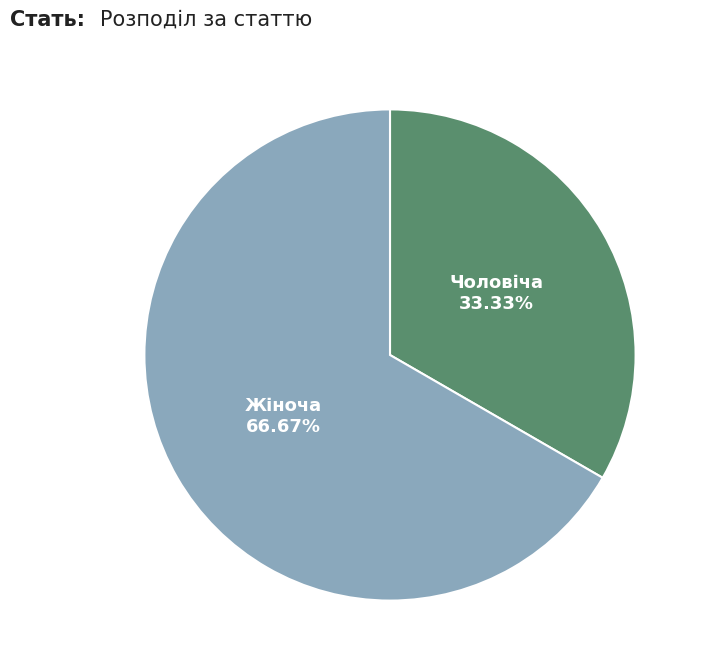

Is there any slice that represents more than half of the pie?

Yes